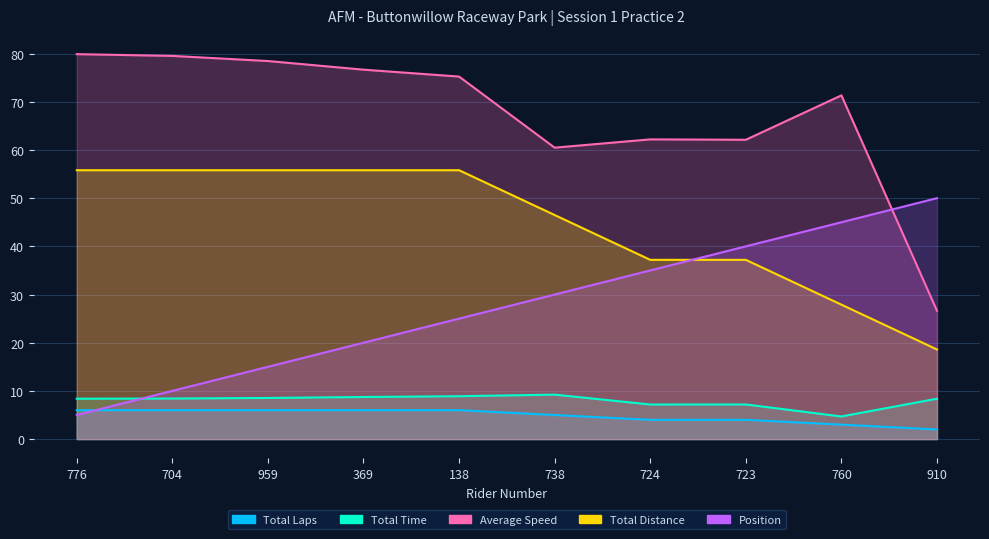

Is it true that Total Distance equals 45.1 at 760?

False